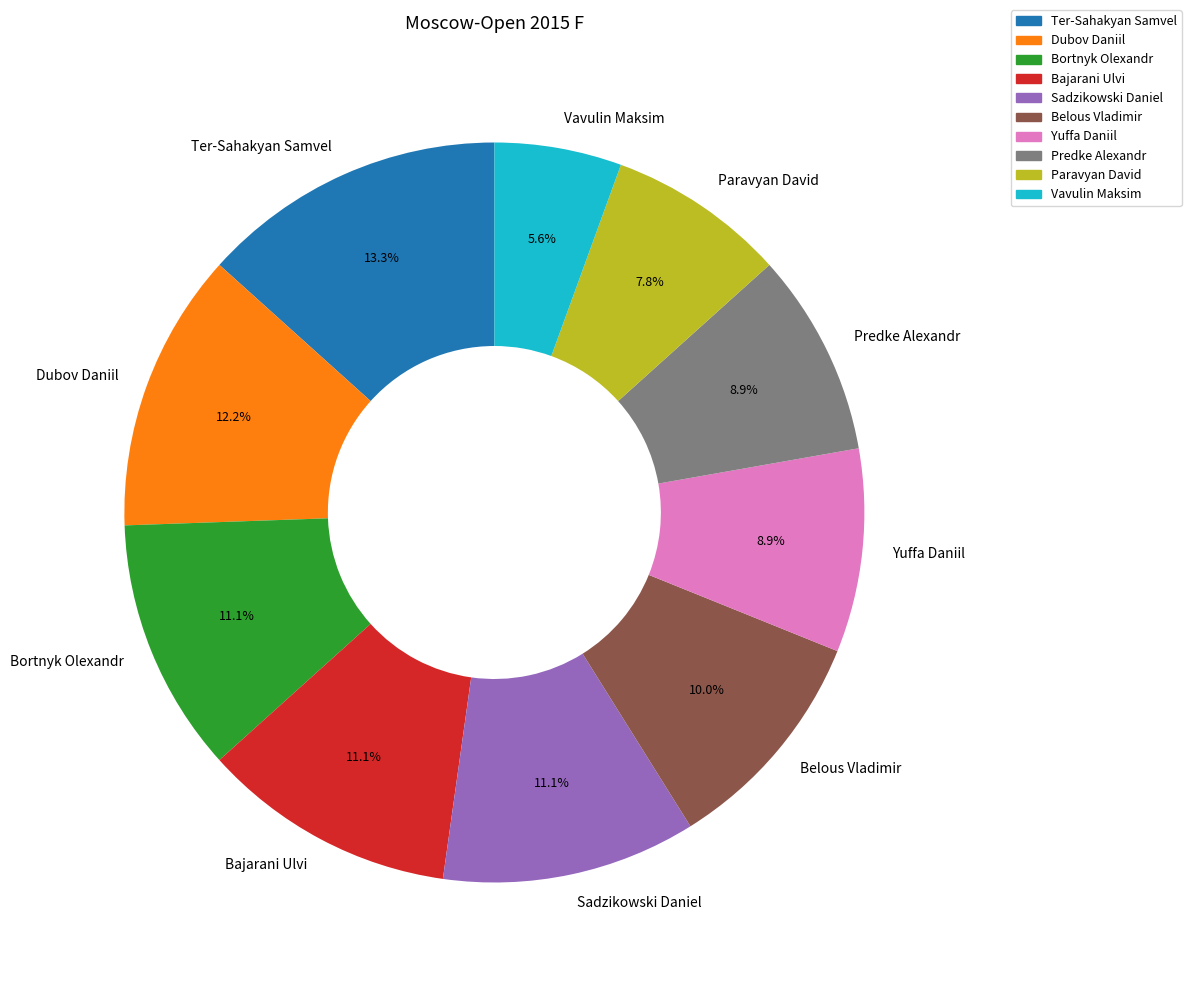

Is Belous Vladimir the majority of the pie?

No